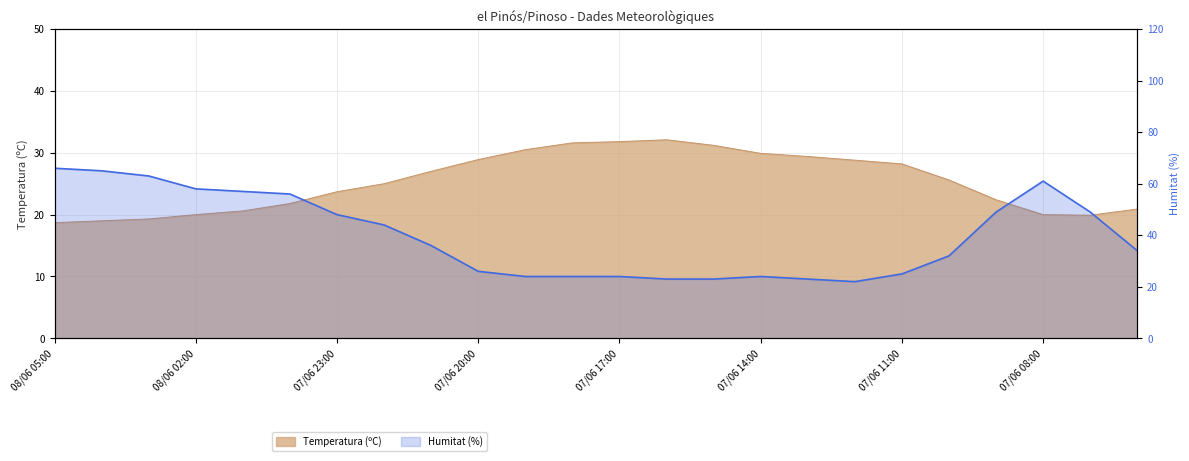

What is the difference between the Humitat (%) values at 07/06 22:00 and 07/06 17:00?

20.0